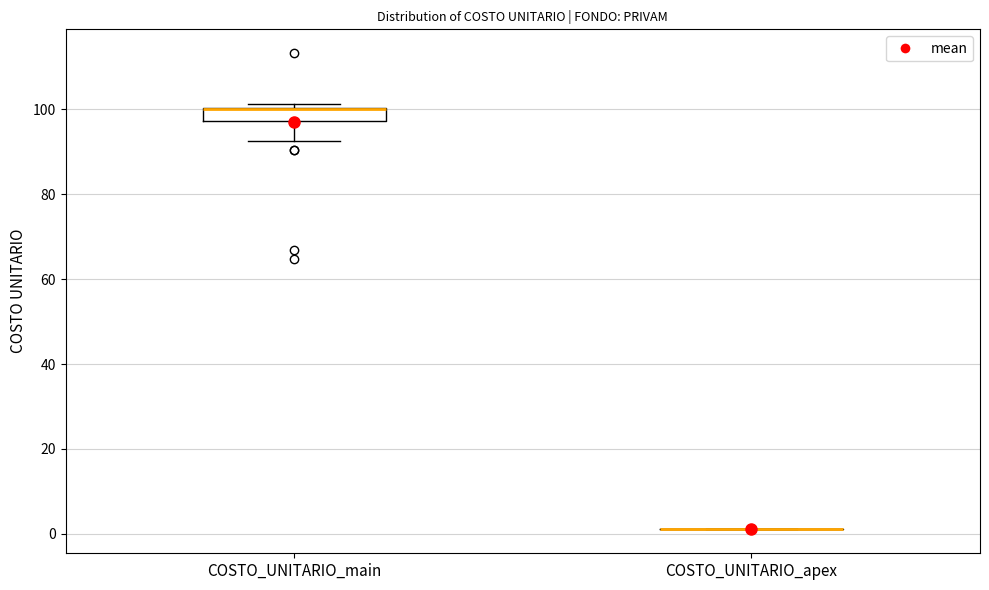

Reading left to right, read every box against the y-axis: the position of its median line, the range the box covers, and the ends of its whiskers. The values are not printed on the chart, so give them approximately, as read against the axis.

COSTO_UNITARIO_main: median 100 (drawn on the box's upper edge), box 98 to 100, whiskers 92 to 102
COSTO_UNITARIO_apex: box collapsed to a line at 2, whiskers 2 to 2